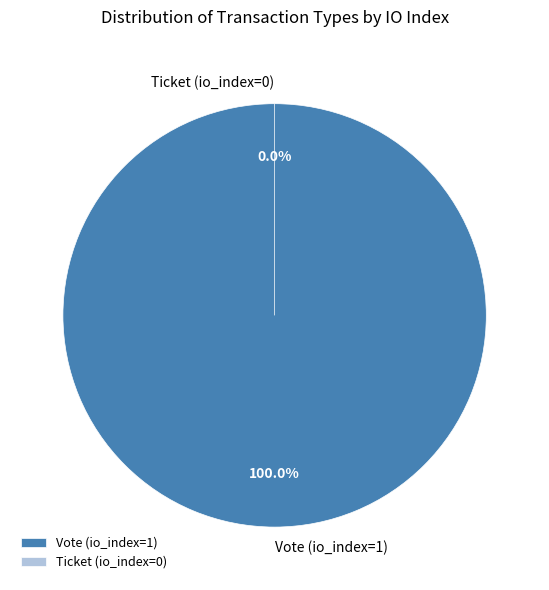

Which slice is the smallest?

Ticket (io_index=0)